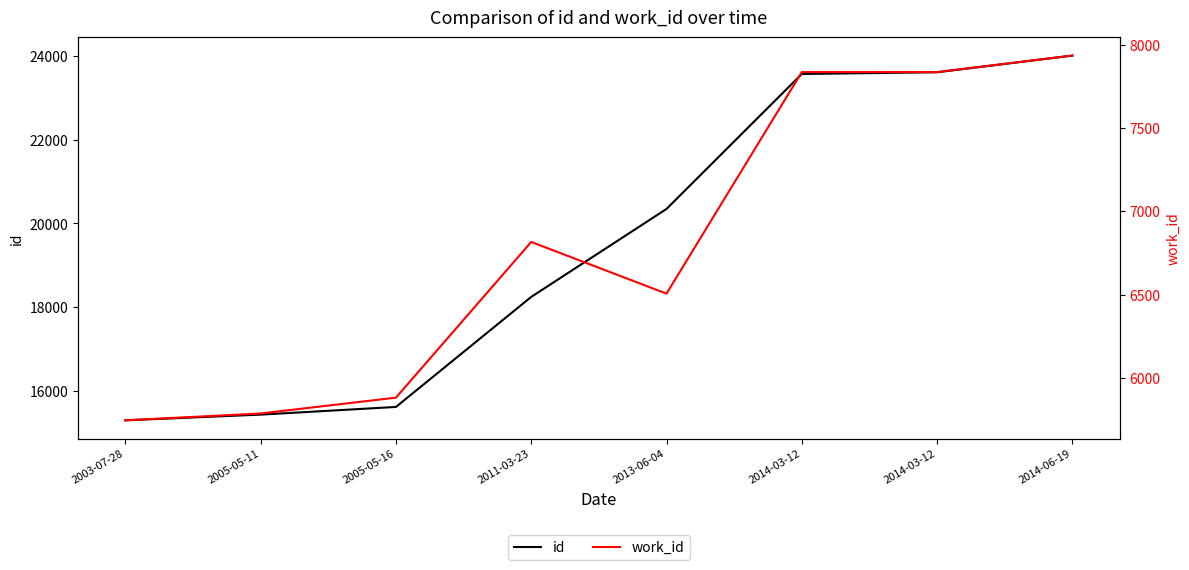

What is the label of the 3rd point from the right?

2014-03-12